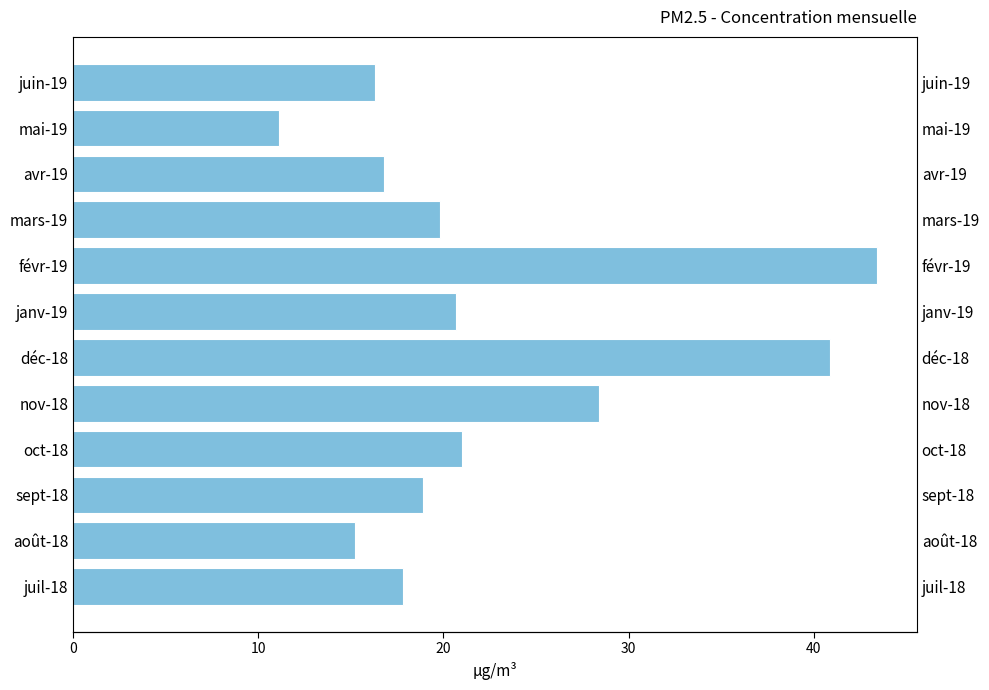

The value at avr-19 is 16.8. True or false?

True